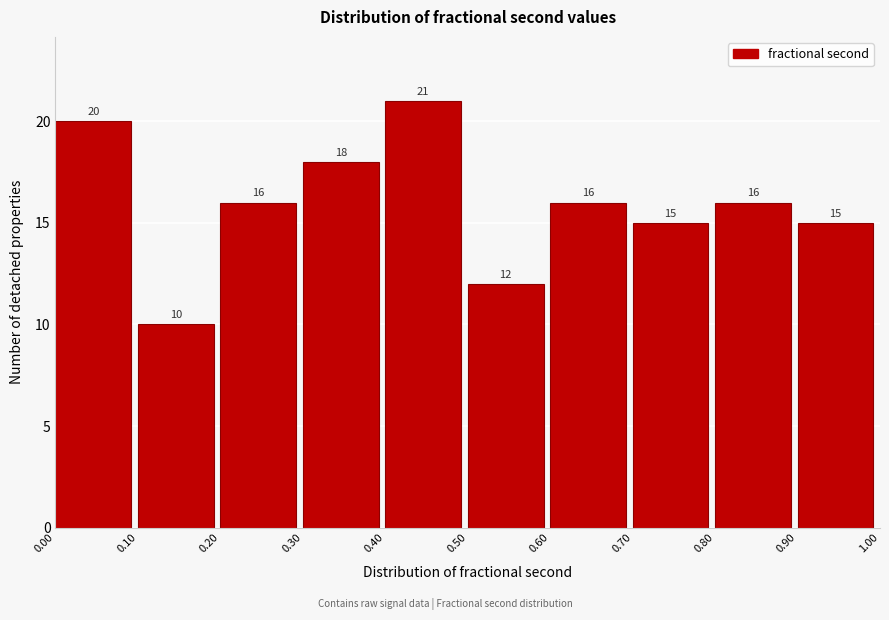

Which range on the x-axis has the tallest bar?

0.40 to 0.50